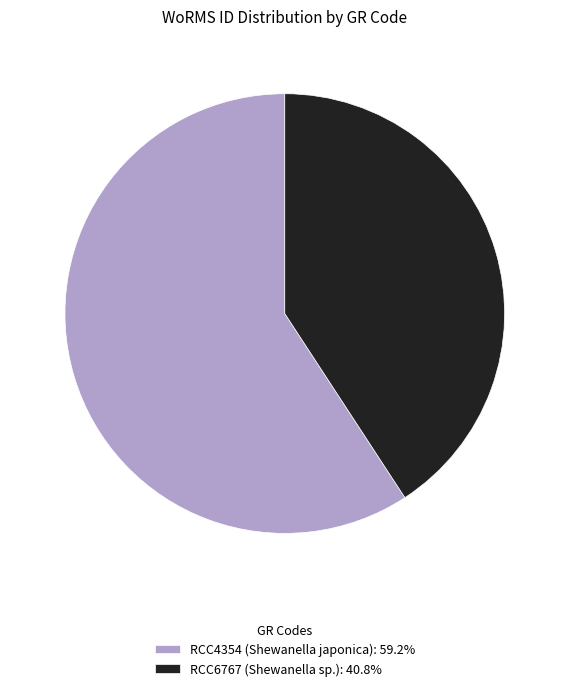

How many slices are in this pie chart?

2